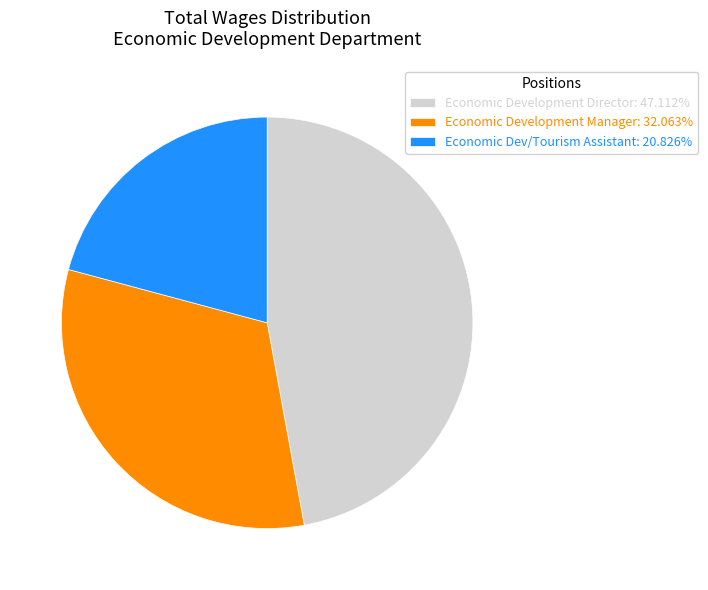

What is the largest slice in the pie chart?

Economic Development Director